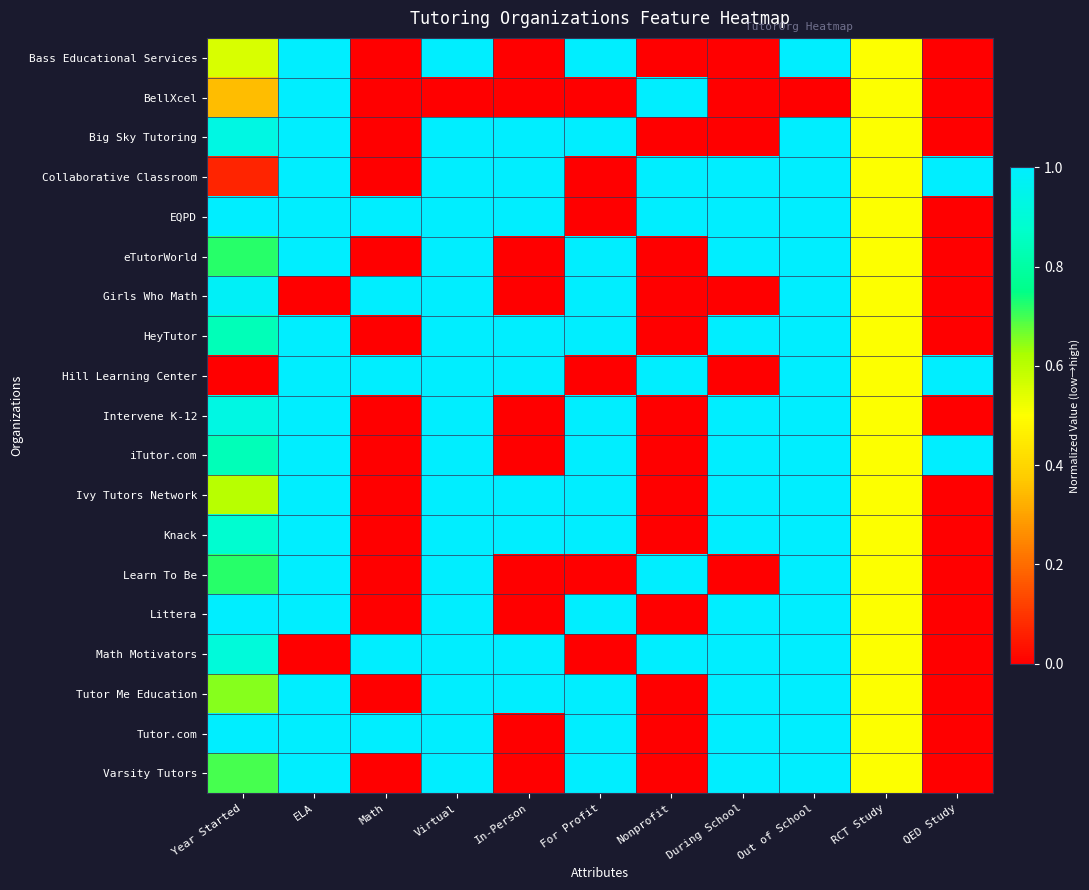

Which series changed the most between Year Started and Virtual?

Hill Learning Center